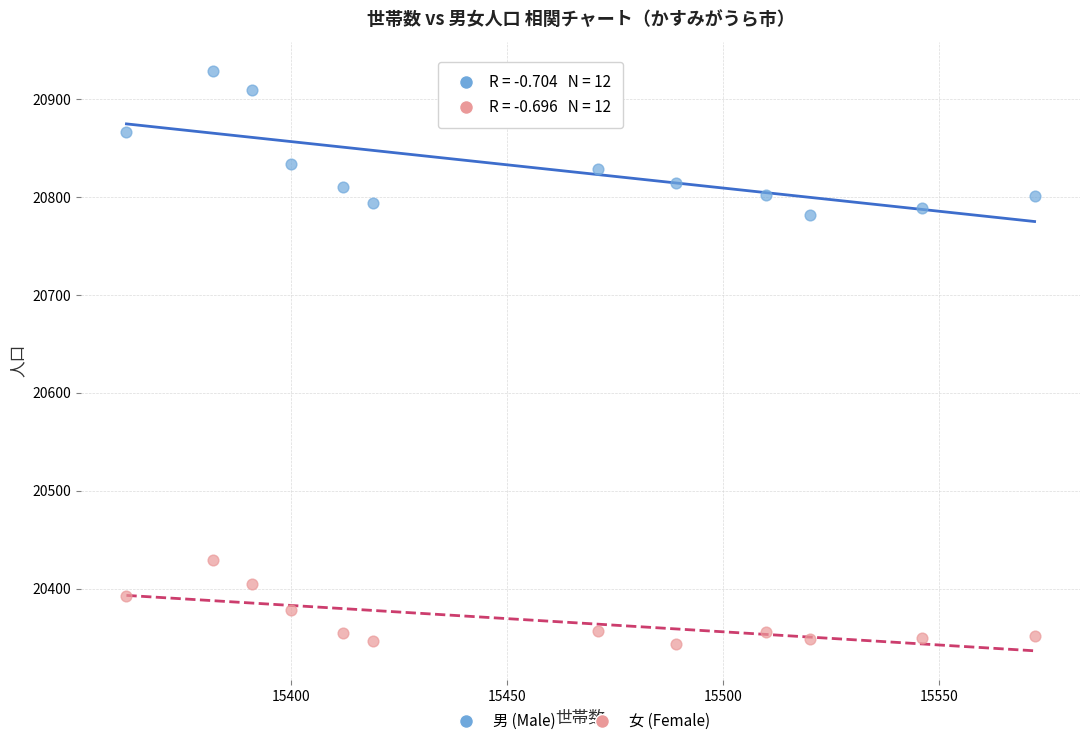

Which series reaches the minimum Y coordinate?

女 (Female)